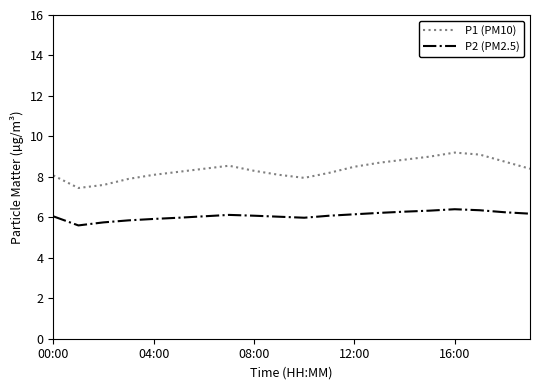

Which series has the largest range (max minus min)?

P1 (PM10)